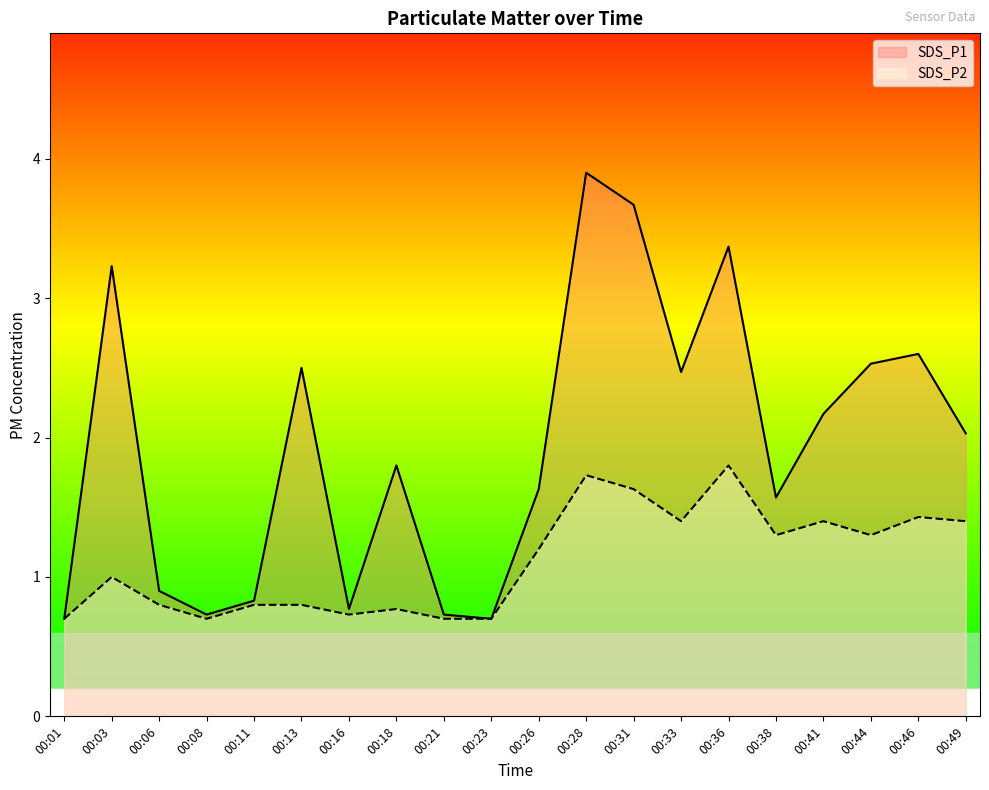

Is the value of SDS_P2 at 00:46 greater than the value of SDS_P1 at 00:38?

No